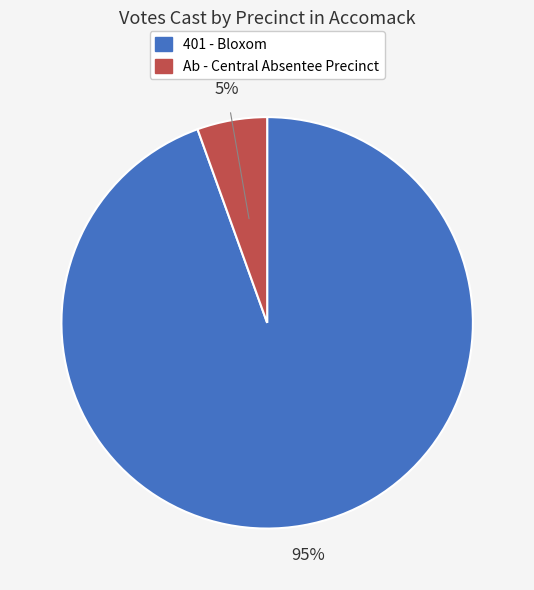

What is the largest slice in the pie chart?

401 - Bloxom